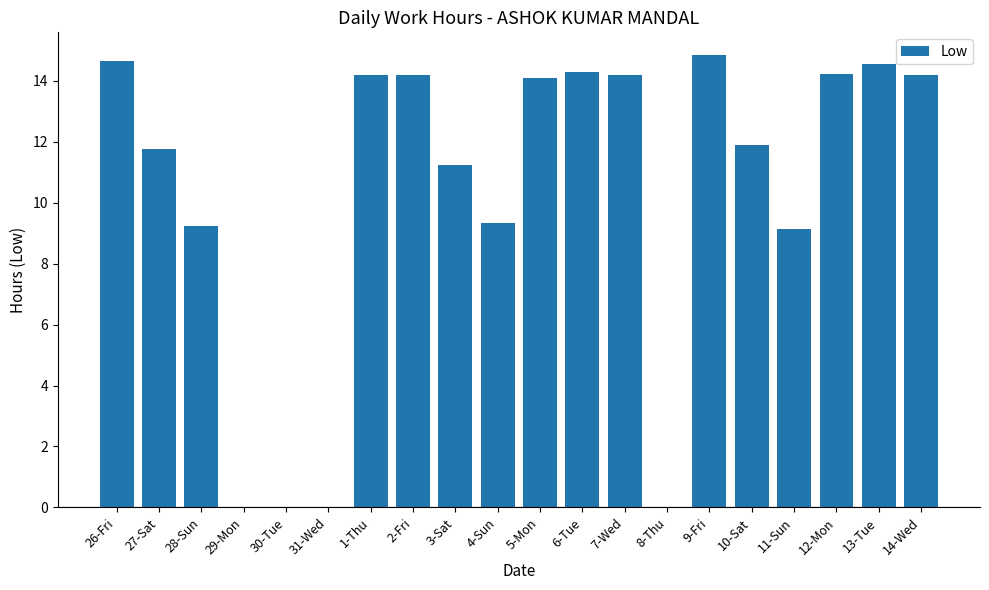

Does the chart contain stacked bars?

No